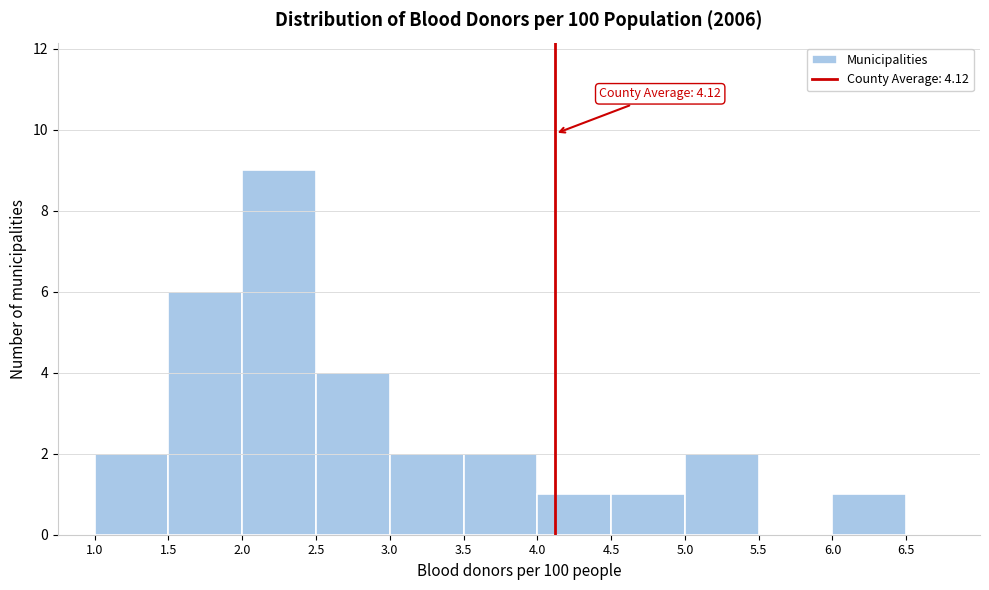

Over which range of the x-axis is the bar tallest?

2.0 to 2.5